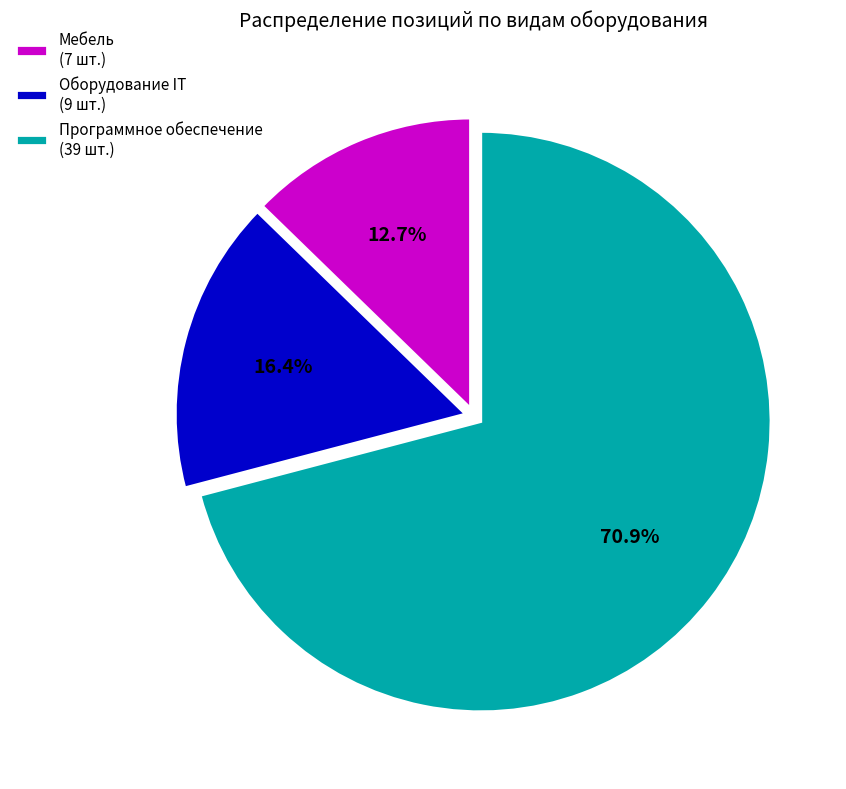

The Оборудование IT slice represents 8% of the pie. True or false?

False